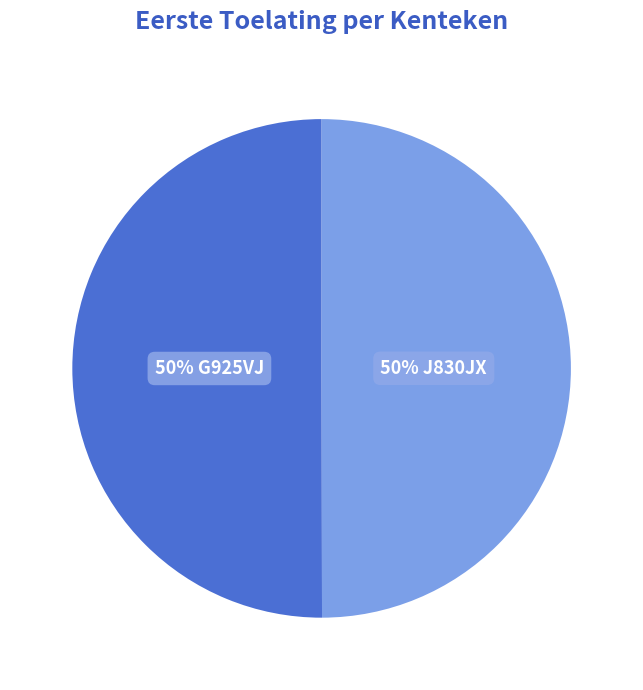

To the nearest percent, what is the average slice percentage?

50%